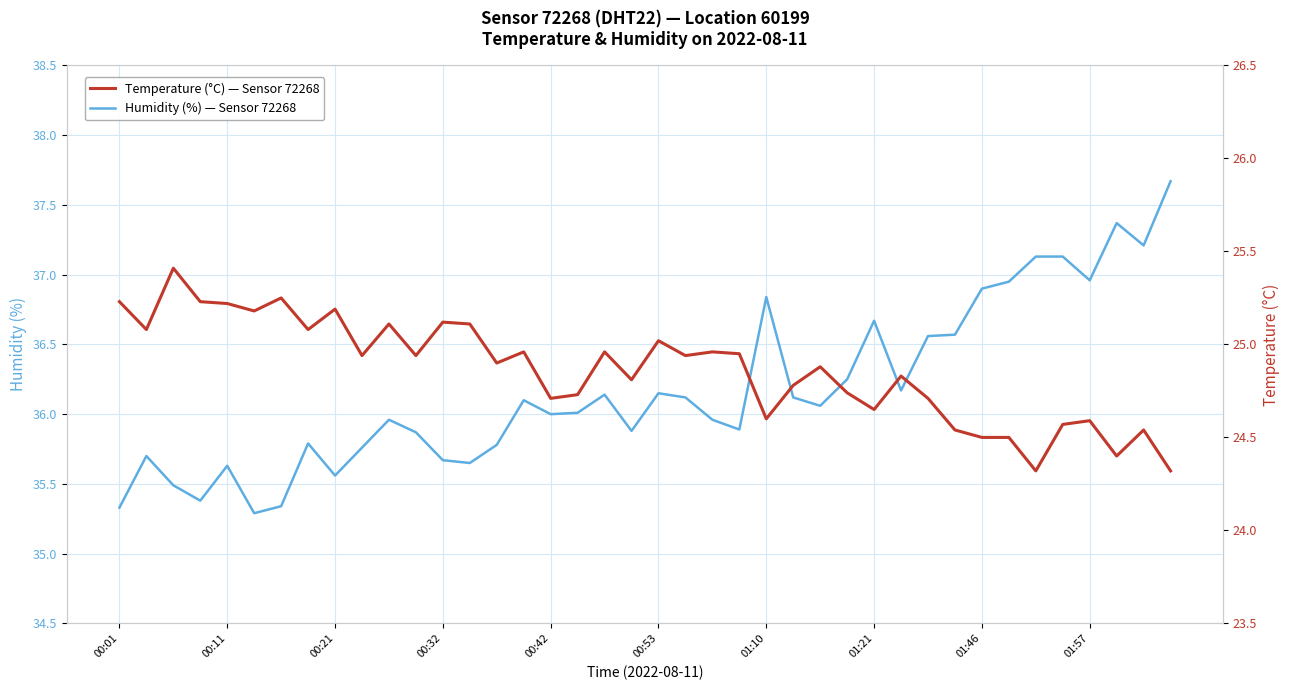

How many interior local valleys does the Humidity (%) — Sensor 72268 series have?

11